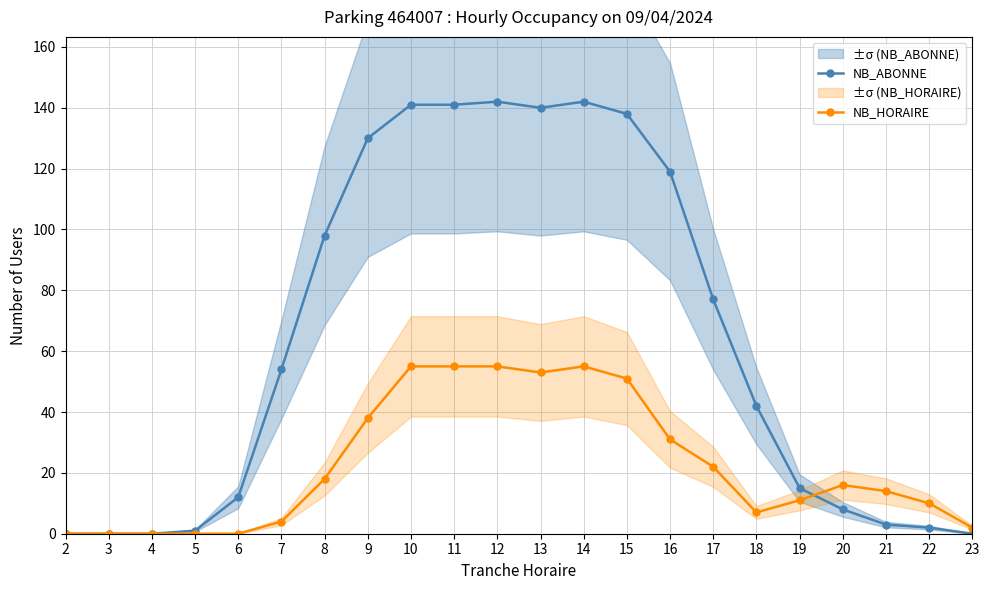

How many categories are shown in the chart?

22